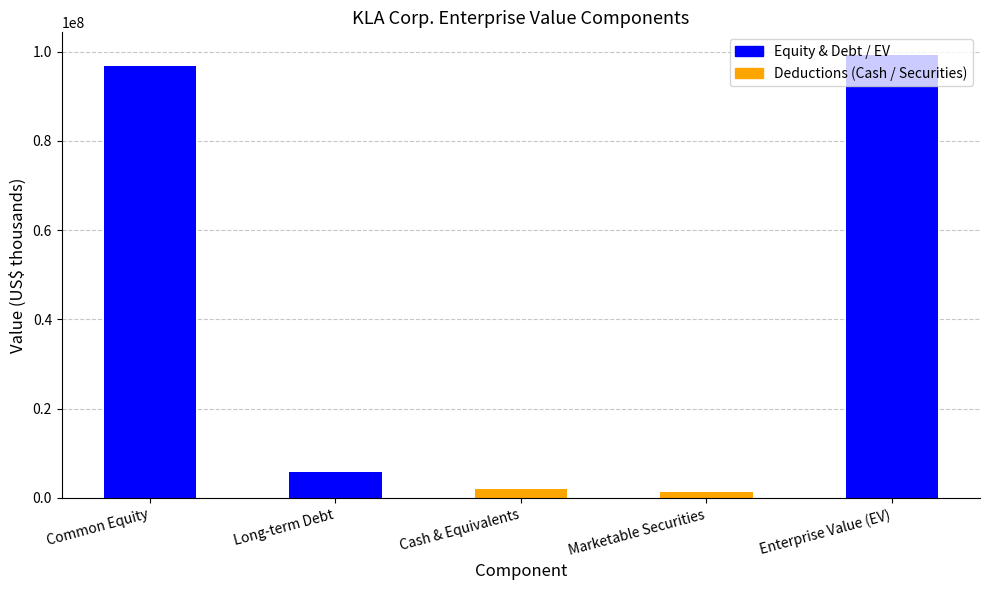

What is the difference between the values at Marketable Securities and Long-term Debt?

4575442